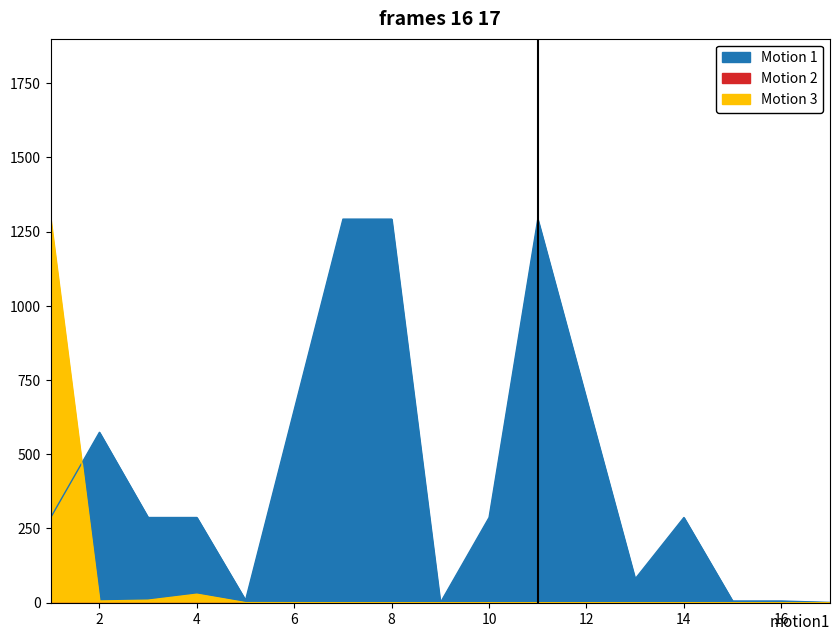

True or false: Motion 1 has more than 0 points higher than both neighbors.

True